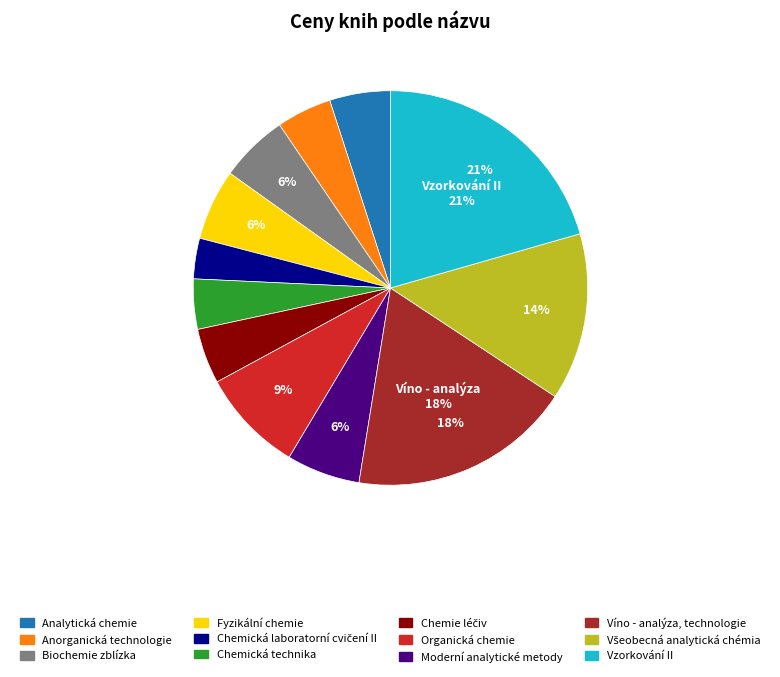

Which category has the biggest portion of the pie?

Vzorkování II